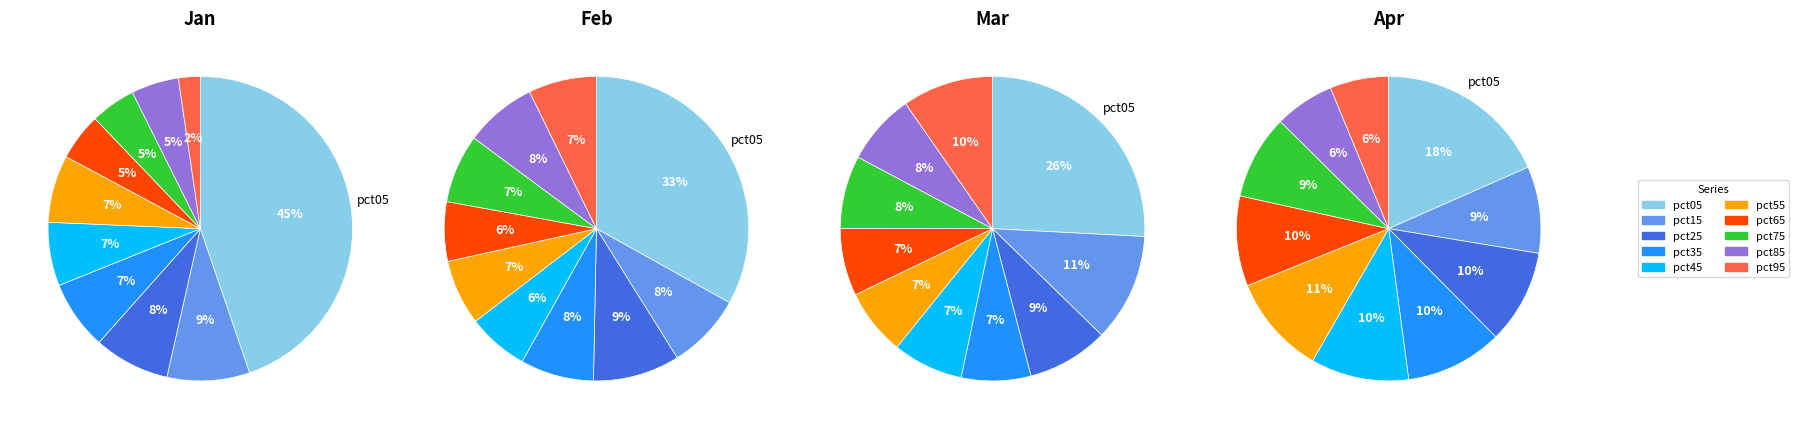

The 4 slice represents 10% of the pie. True or false?

True